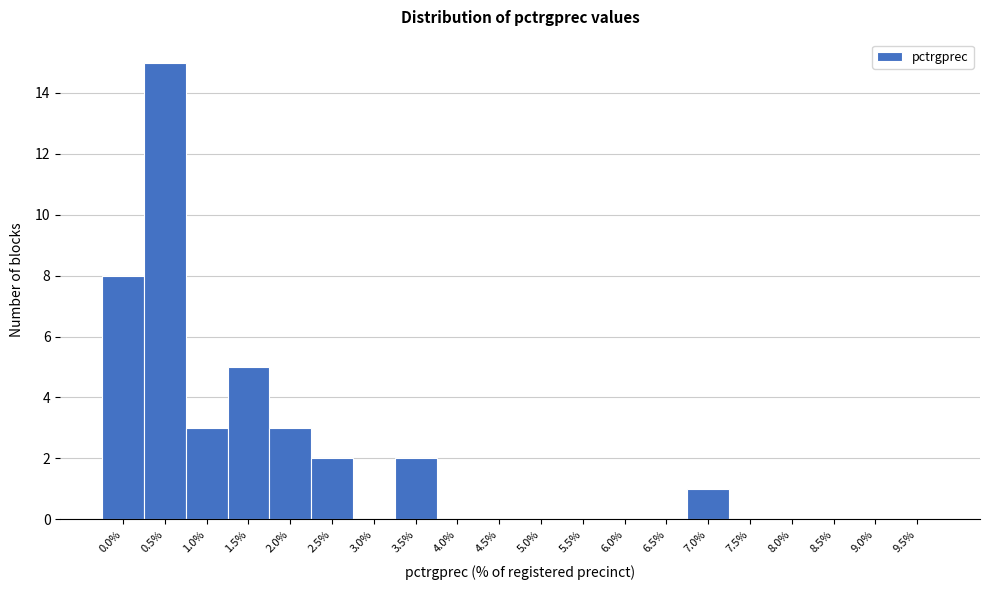

Reading right to left, transcribe all the data shown in this chart.

9.5%=0	9.0%=0	8.5%=0	8.0%=0	7.5%=0	7.0%=1	6.5%=0	6.0%=0	5.5%=0	5.0%=0	4.5%=0	4.0%=0	3.5%=2	3.0%=0	2.5%=2	2.0%=3	1.5%=5	1.0%=3	0.5%=15	0.0%=8